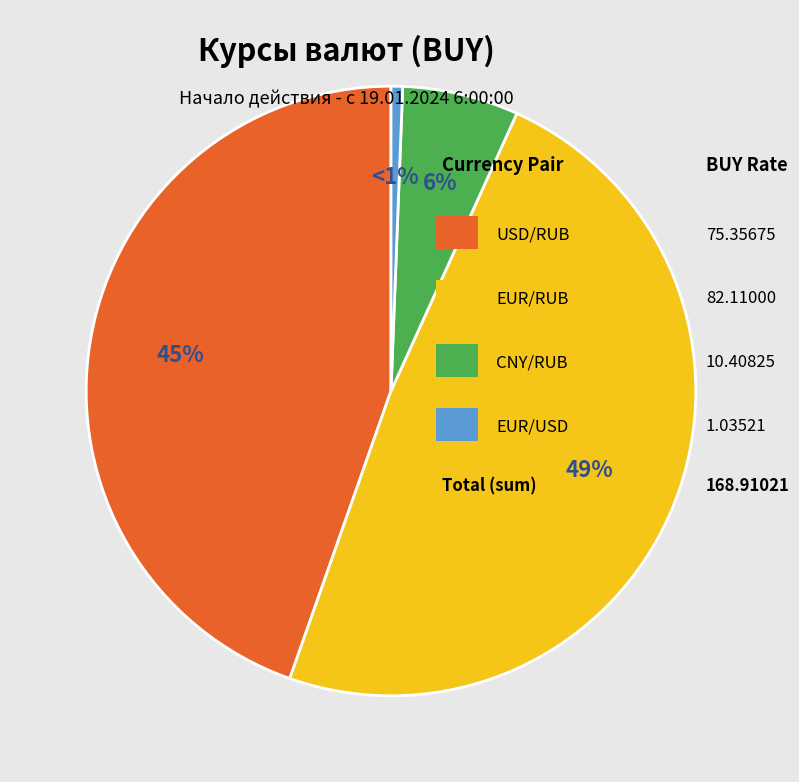

Is there any slice that represents more than half of the pie?

No